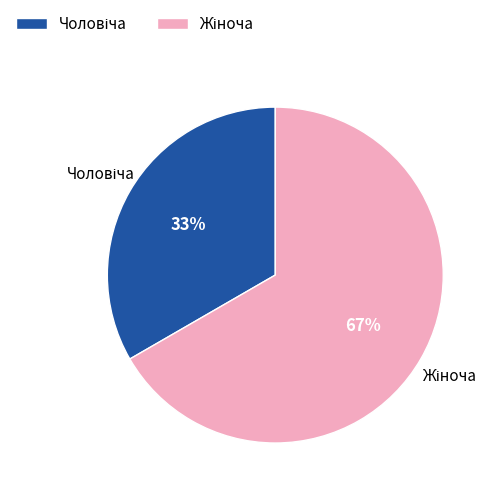

How many slices are in this pie chart?

2